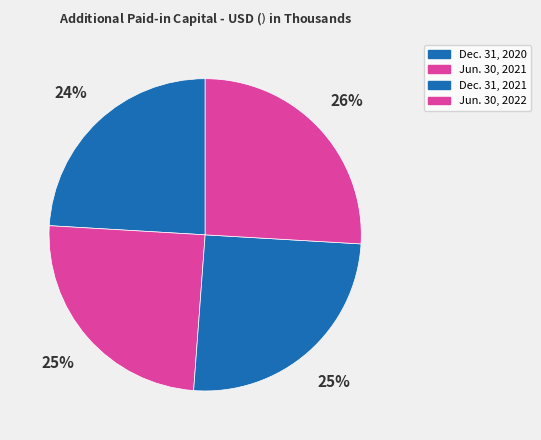

Which has a higher value, Dec. 31, 2020 or Jun. 30, 2022?

Jun. 30, 2022